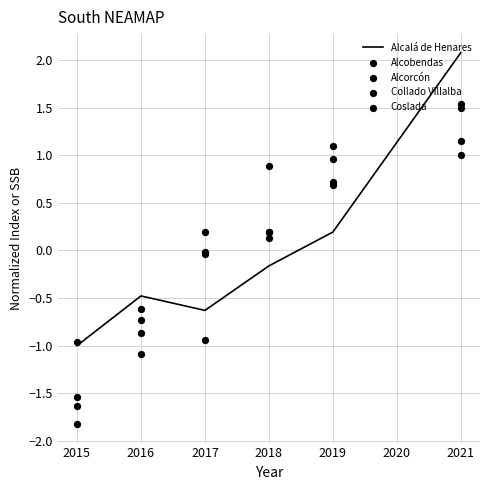

Which category has the highest value in the Alcalá de Henares series?

2021